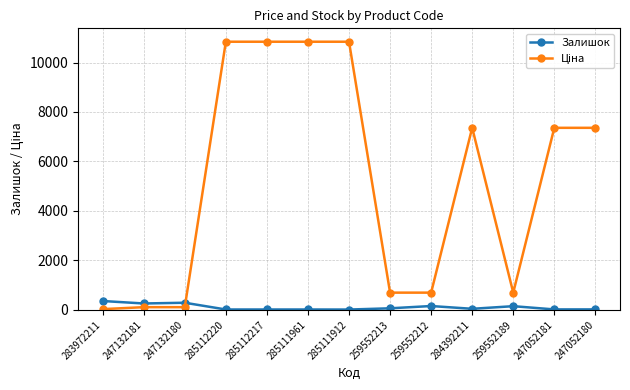

What is the difference between the second highest and minimum values in the Залишок series?

275.0